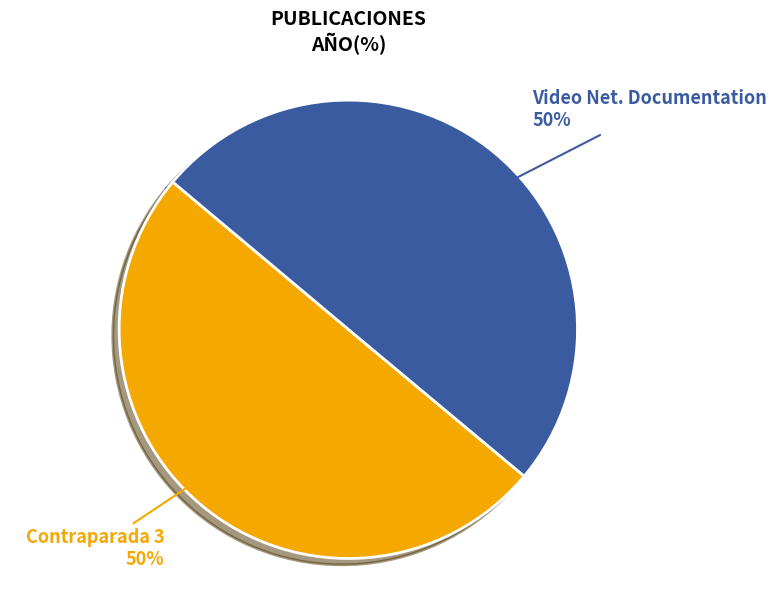

To the nearest percent, what is the average slice percentage?

50%